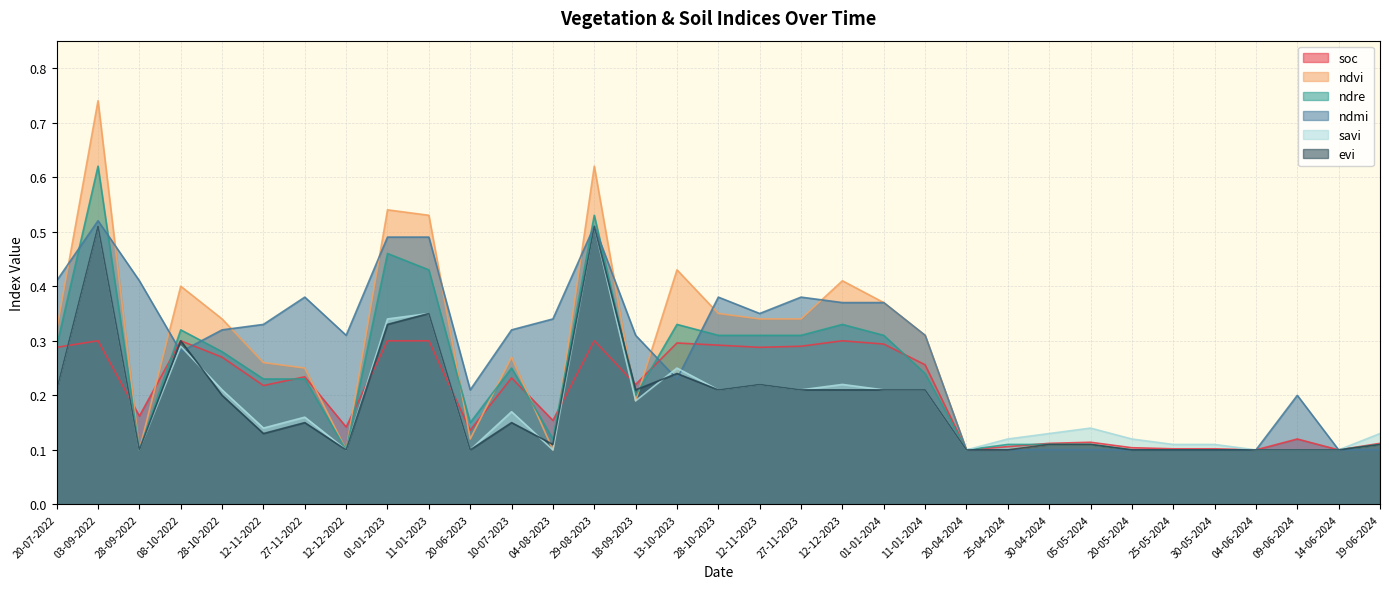

What is the sum of all evi values?

6.1